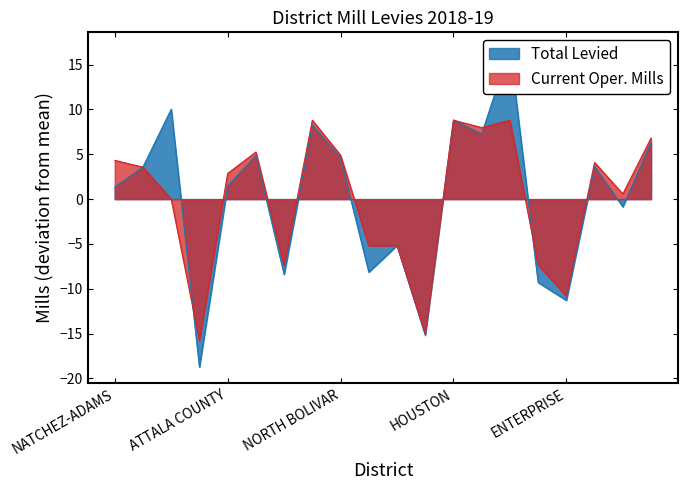

What is the value of the Total Levied point at the 6th from the left?

4.9